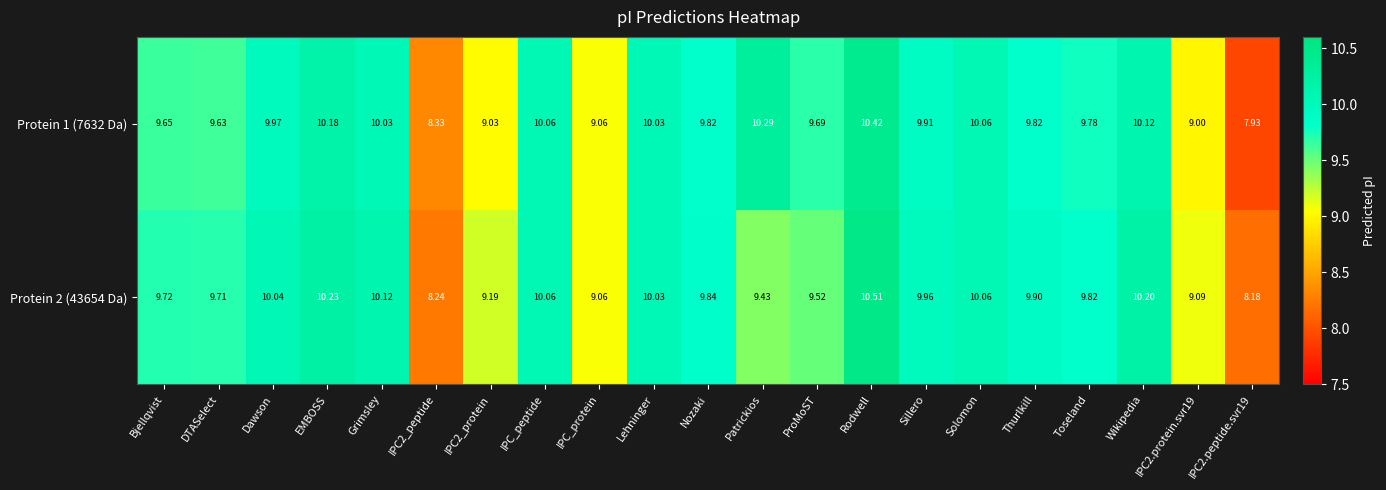

At IPC2_protein, list the series in order from largest to smallest.

Protein 2 (43654 Da), Protein 1 (7632 Da)